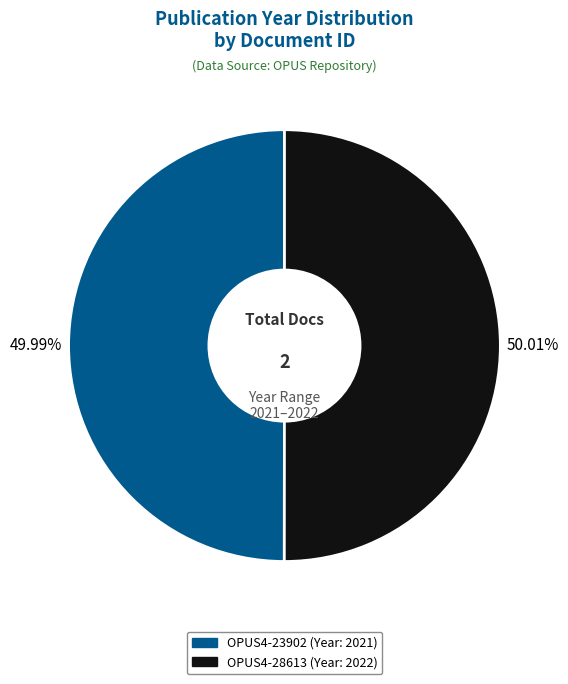

How much of the chart is everything except OPUS4-28613?

50.0%